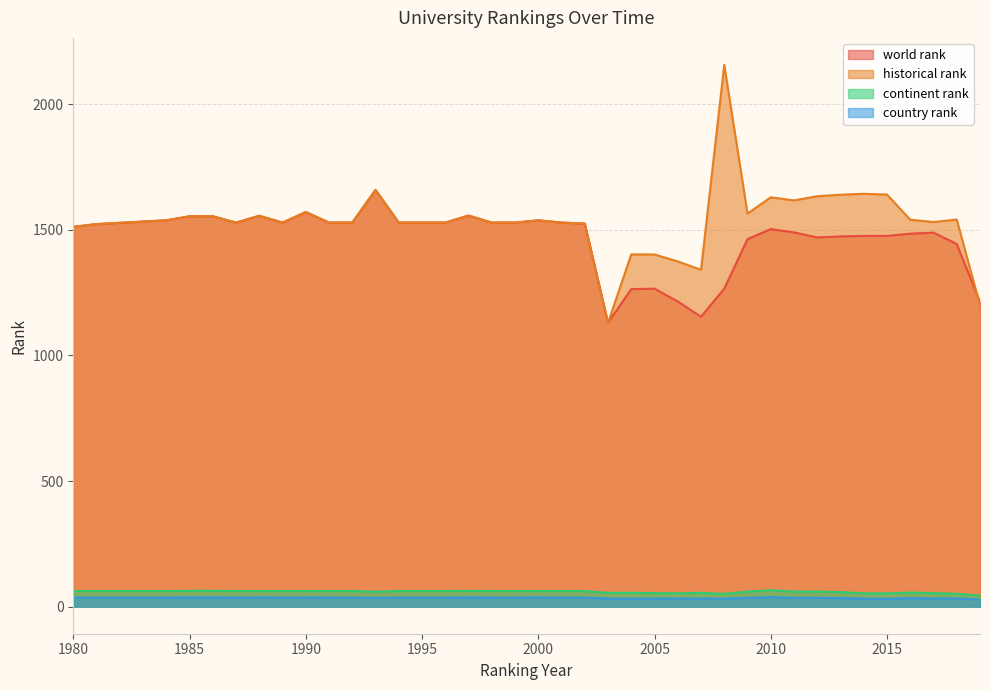

What is the sum of all world rank values?

58716.0